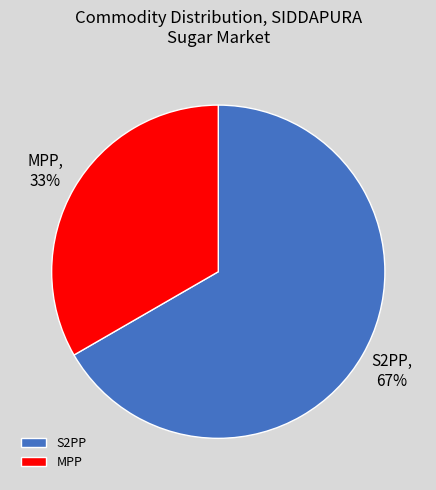

To the nearest percent, what percentage of the pie is MPP?

33%